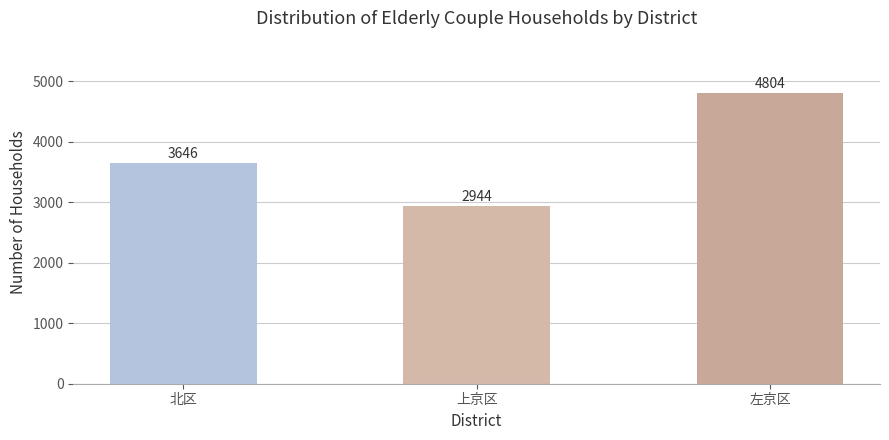

Count the number of categories in the chart.

3